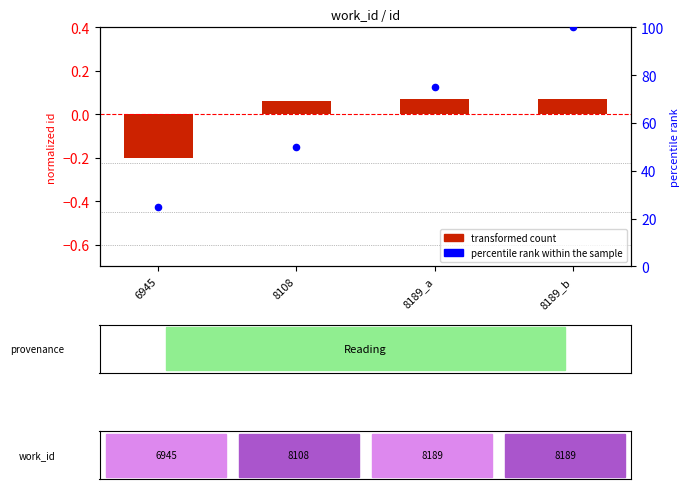

Which series reaches the maximum Y coordinate?

percentile rank within the sample